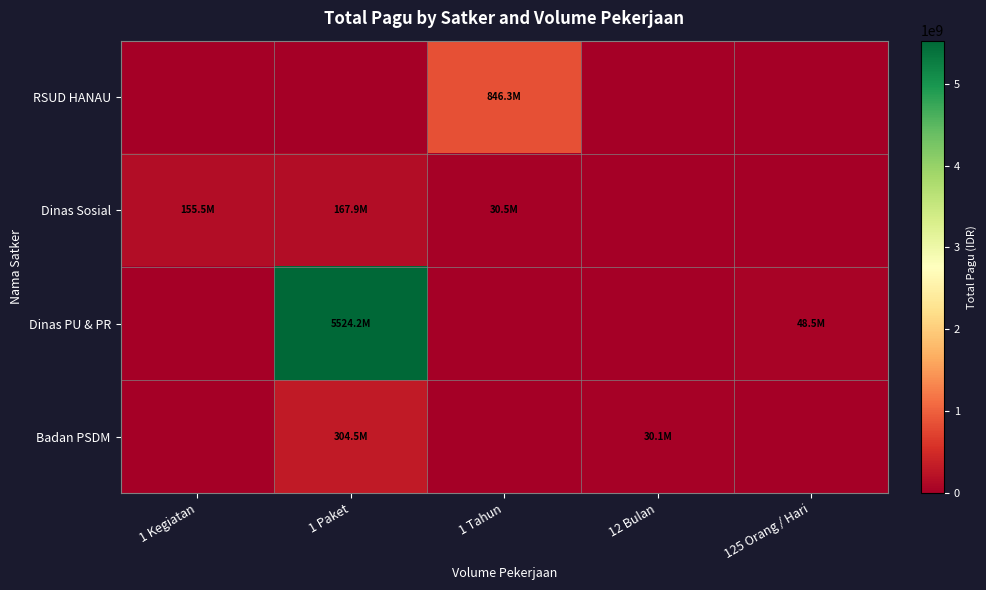

How many distinct data groups are displayed?

4